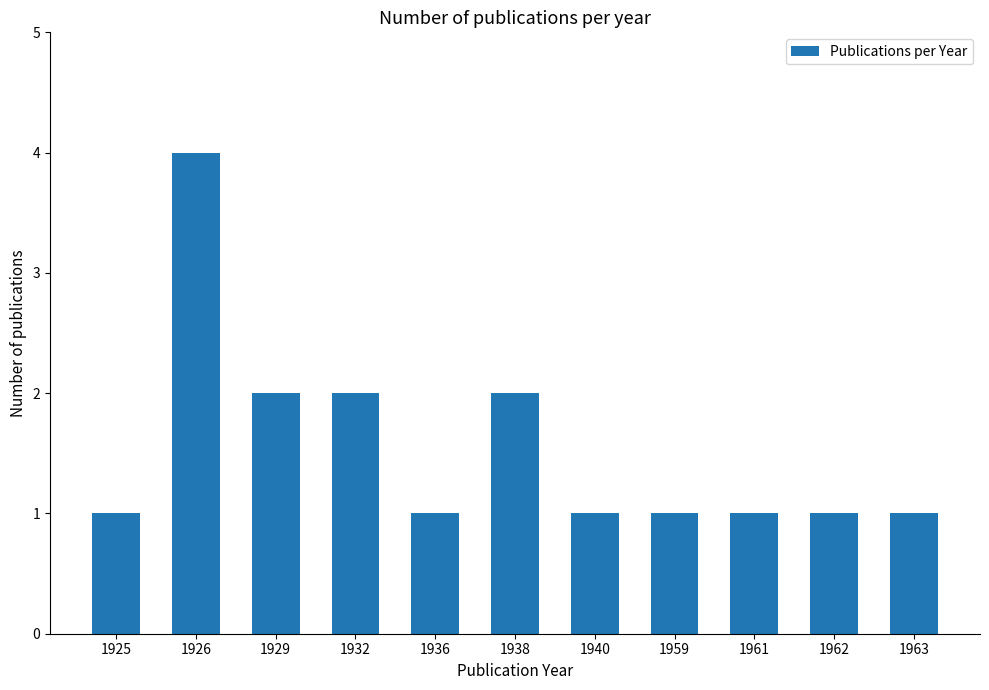

Reading left to right, list all the values displayed in this chart.

1925=1	1926=4	1929=2	1932=2	1936=1	1938=2	1940=1	1959=1	1961=1	1962=1	1963=1